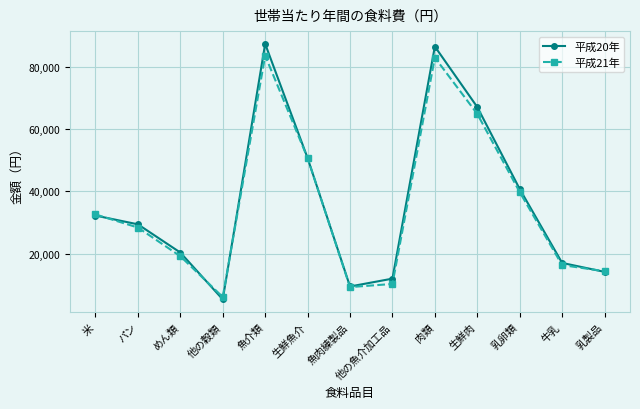

Which series has the largest range (max minus min)?

平成20年